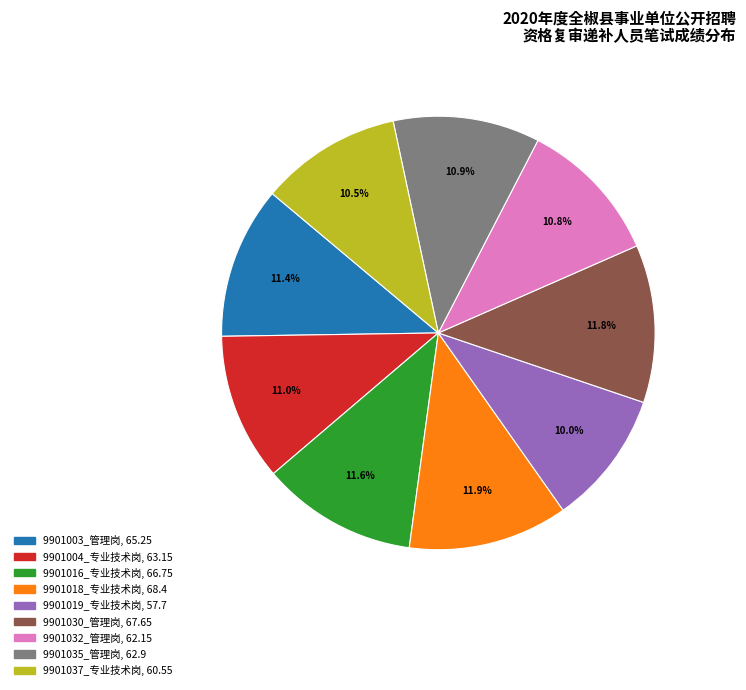

How many slices are in this pie chart?

9